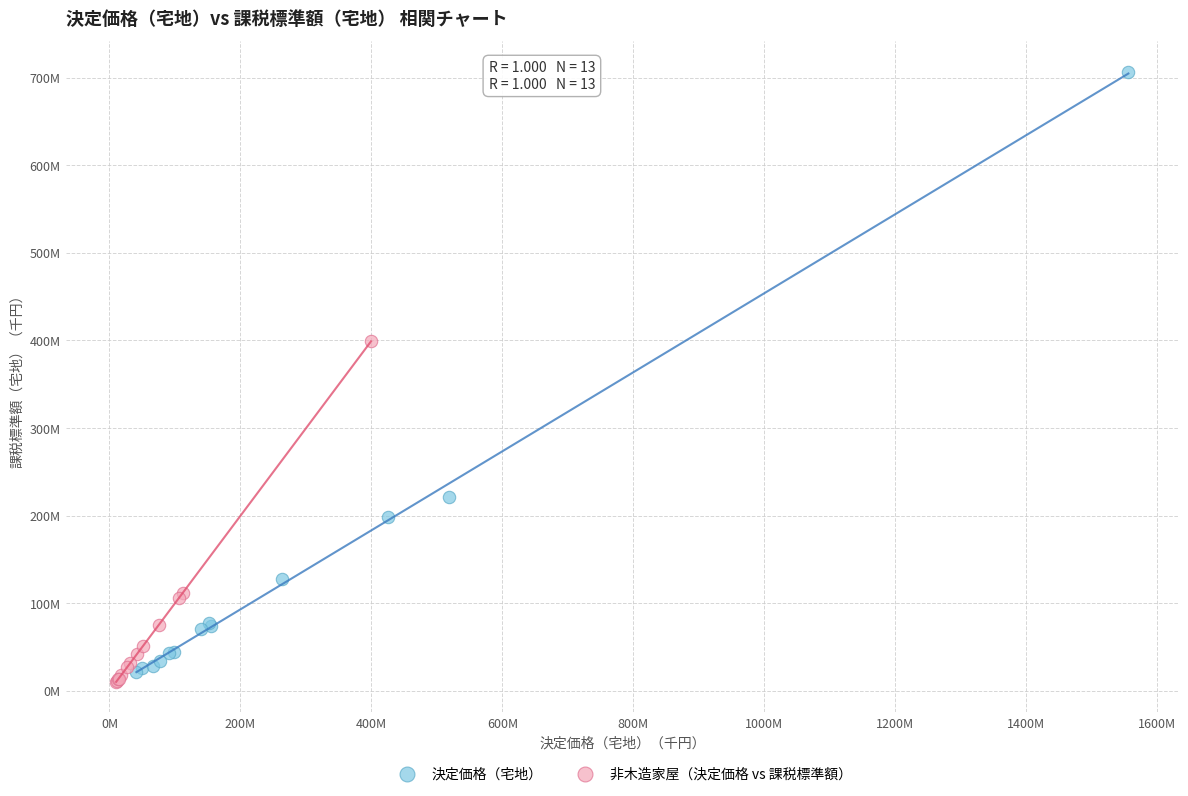

Which series has the largest Y range (max minus min)?

決定価格（宅地）